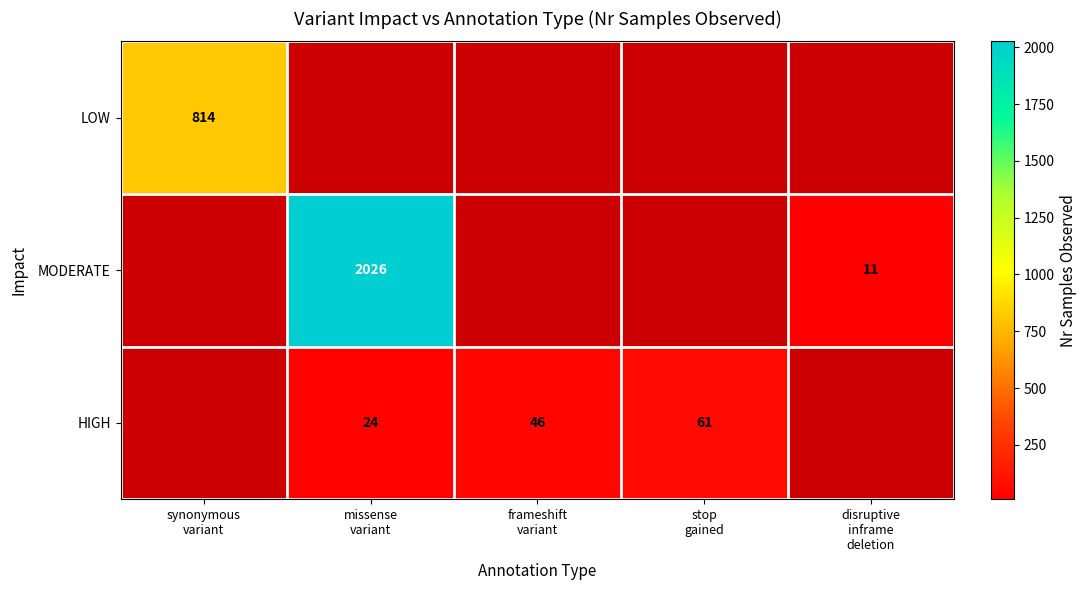

At disruptive inframe deletion, list the series in order from largest to smallest.

MODERATE, LOW, HIGH